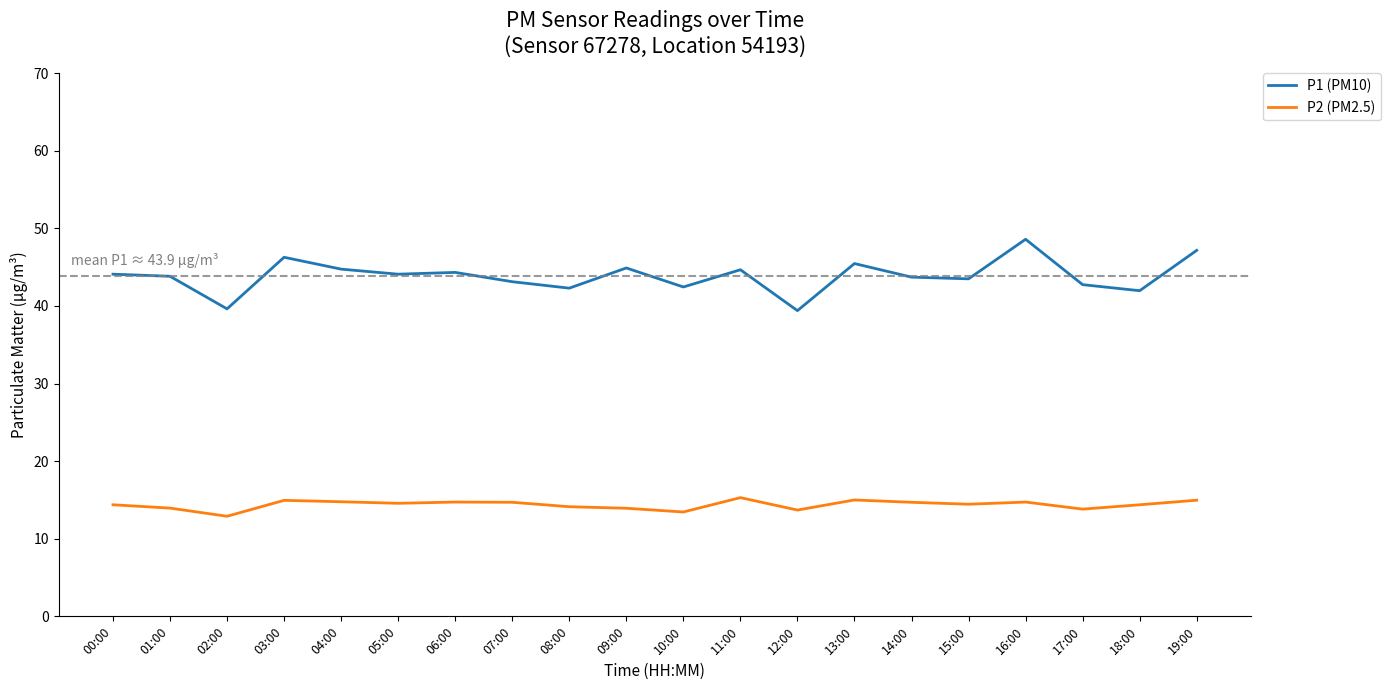

True or false: P1 (PM10) and P2 (PM2.5) intersect in this chart.

False